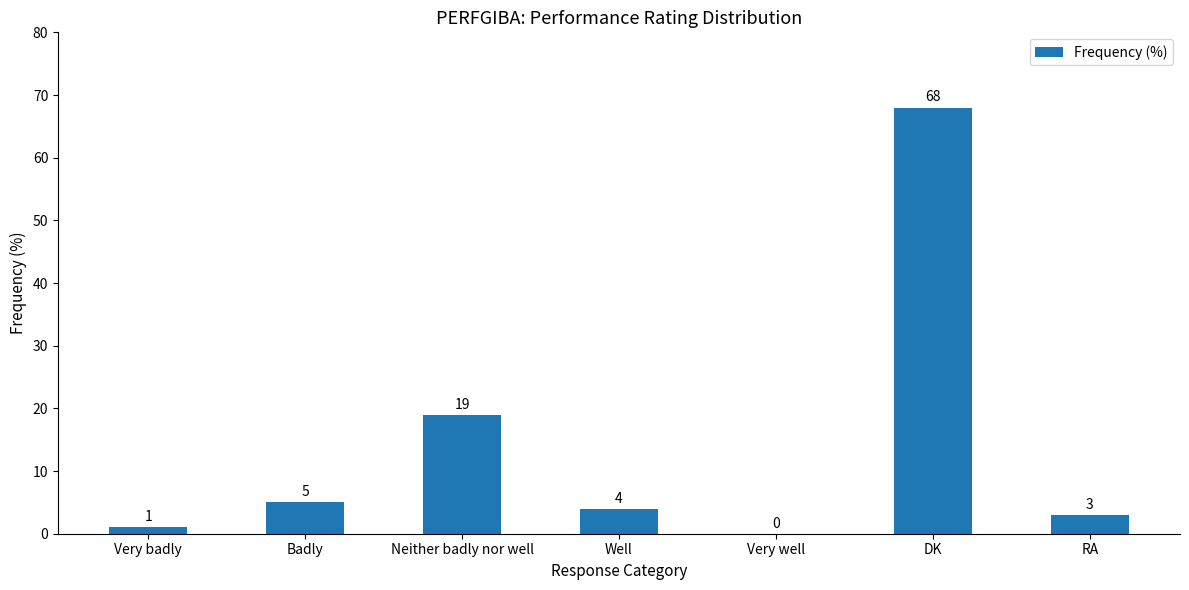

The value at Badly is 9. True or false?

False